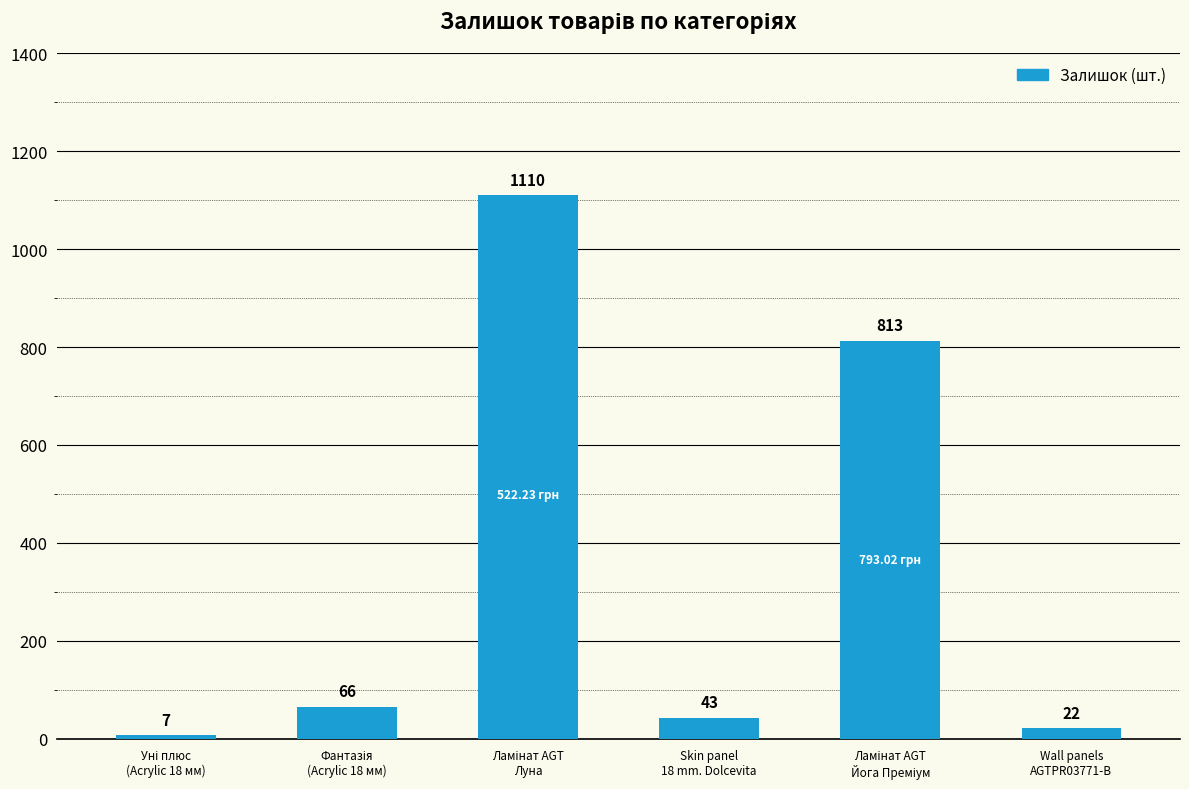

What is the difference between the maximum and minimum values?

1103